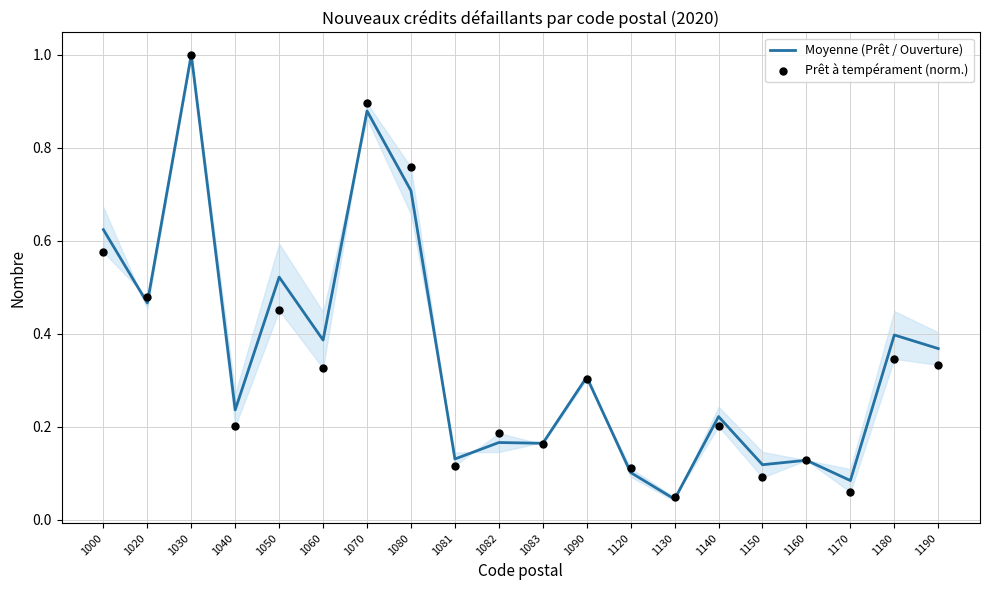

Which series has the largest total across all categories?

Moyenne (Prêt / Ouverture)